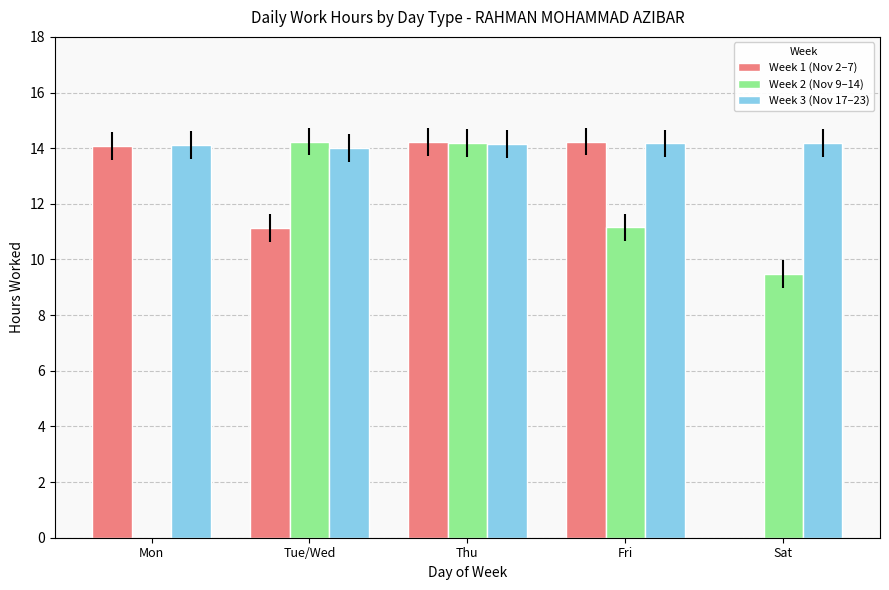

How many distinct data groups are displayed?

3